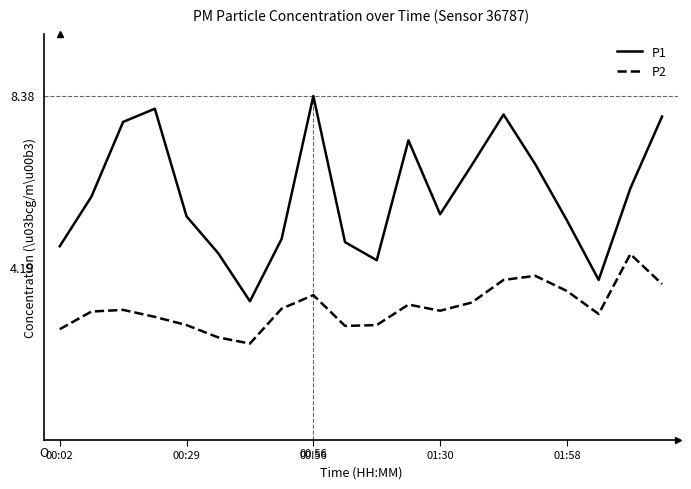

True or false: P2 and P1 intersect in this chart.

False